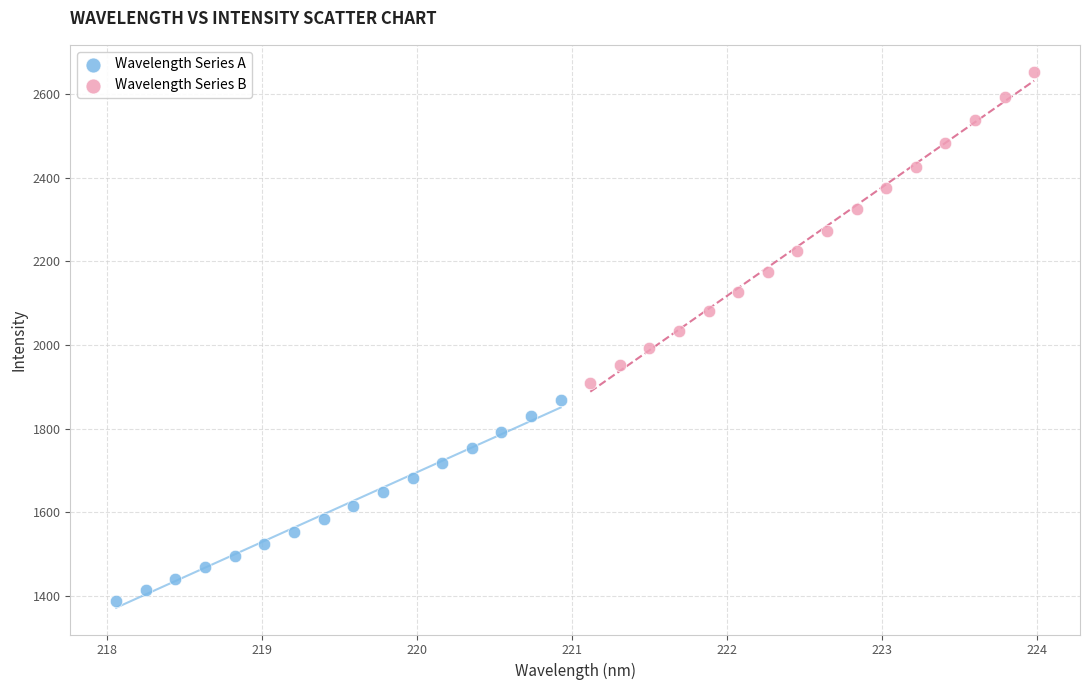

Which series contains the lowest Y value?

Wavelength Series A